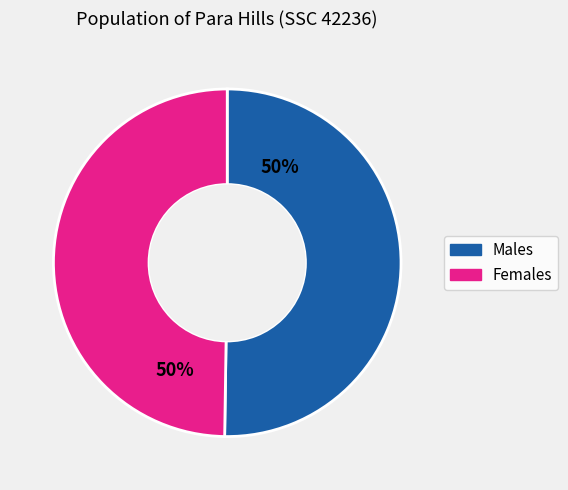

Is the sum of Males and Females greater than half?

Yes